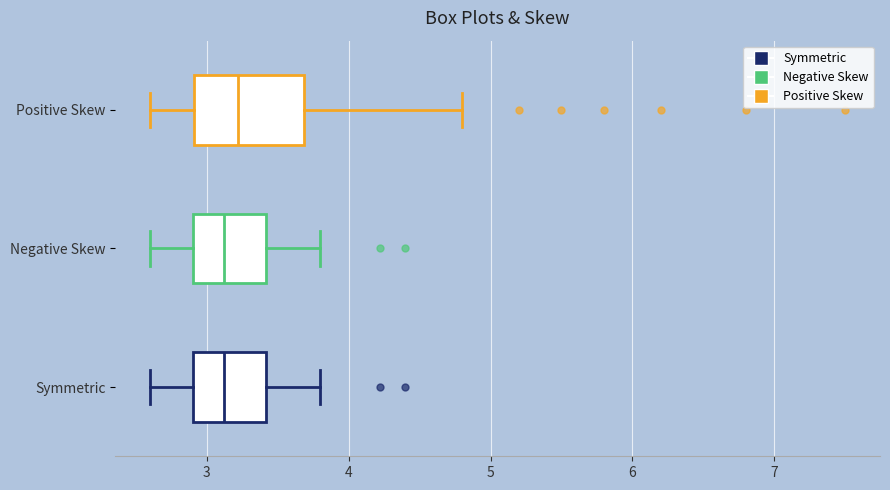

Reading bottom to top, read every box against the x-axis: the position of its median line, the range the box covers, and the ends of its whiskers. The values are not printed on the chart, so give them approximately, as read against the axis.

Symmetric: median 3.1, box 2.9 to 3.4, whiskers 2.6 to 3.8
Negative Skew: median 3.1, box 2.9 to 3.4, whiskers 2.6 to 3.8
Positive Skew: median 3.2, box 2.9 to 3.7, whiskers 2.6 to 4.8